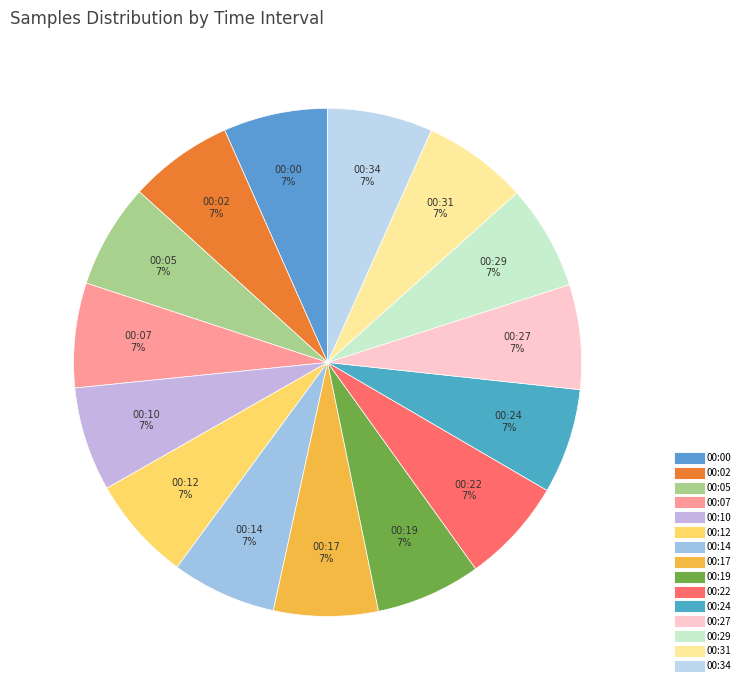

To the nearest percent, what portion does 00:12 represent?

7%